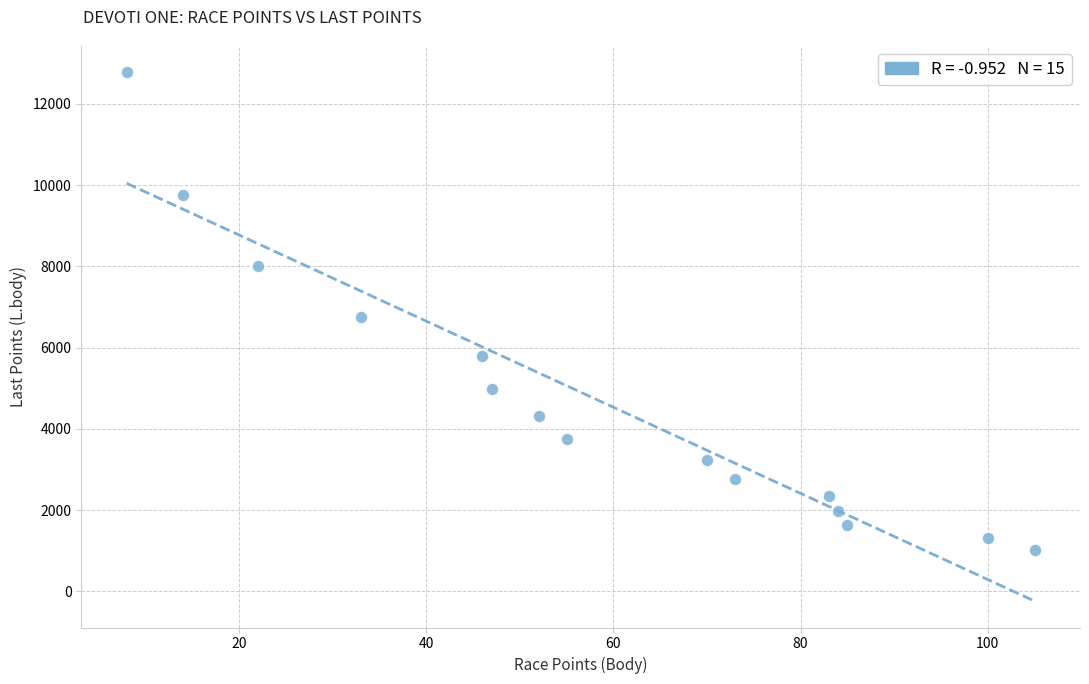

What is the range of X values (max minus min)?

97